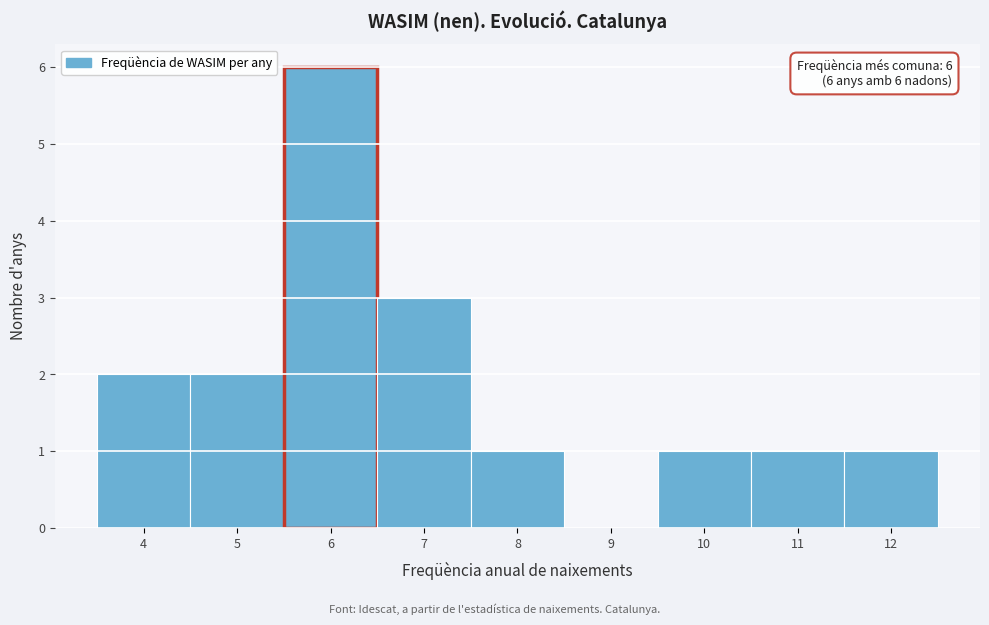

Over which range of the x-axis is the bar tallest?

5.5 to 6.5